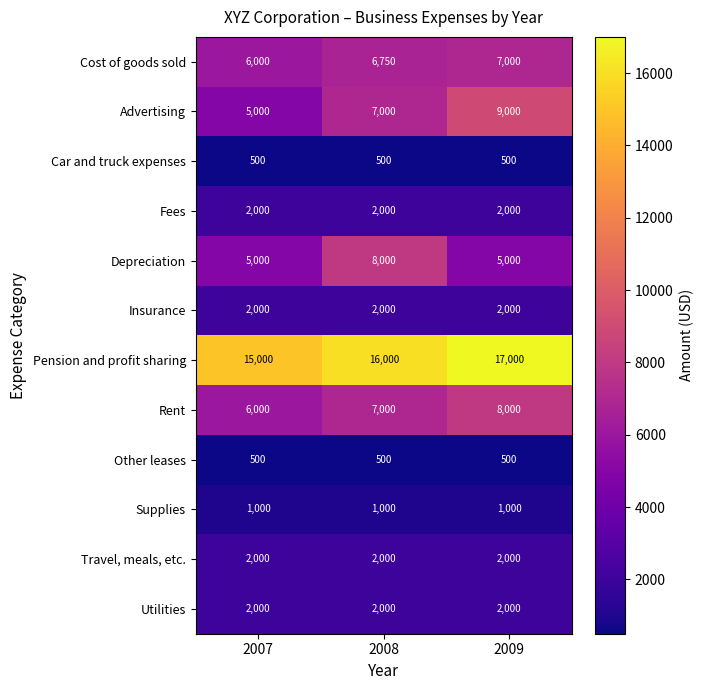

What is the total value across all series at 2007?

47000